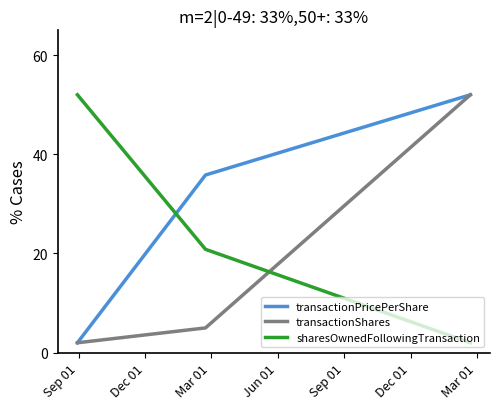

What is the average value of the transactionShares series?

19.7